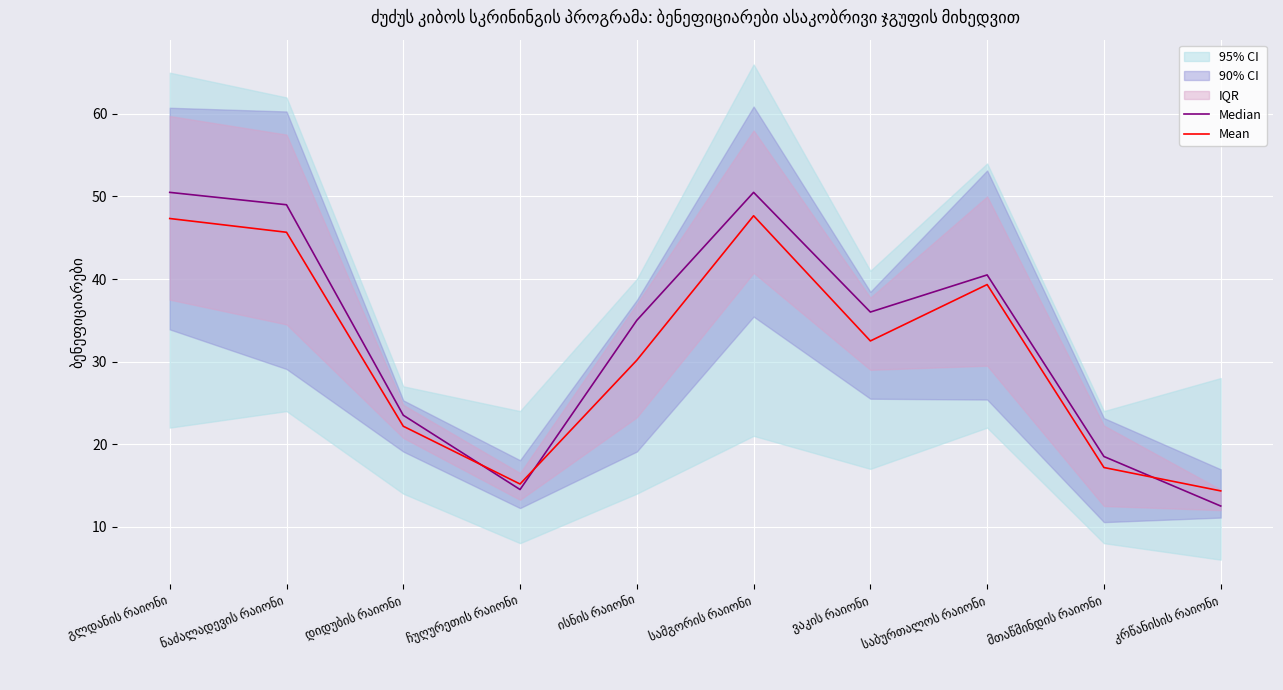

What is the minimum value for Median?

12.5